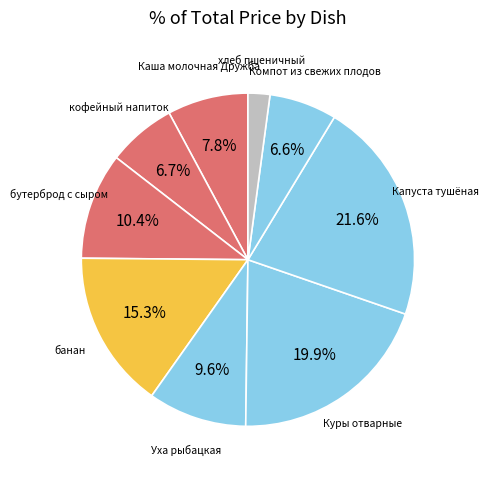

How many segments does this pie chart have?

9